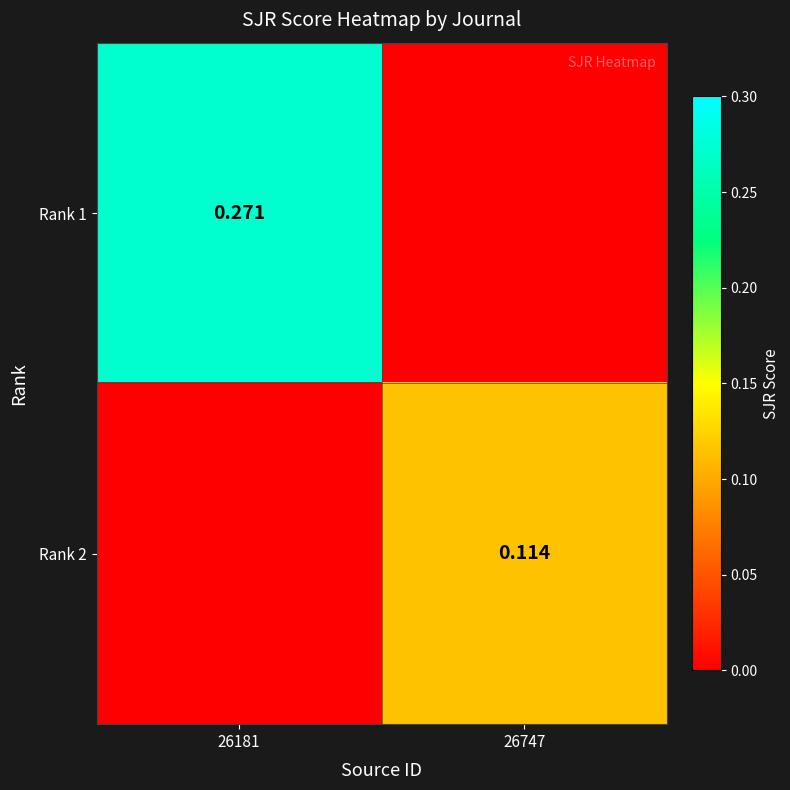

Is it true that Rank 1 equals 0.0 at 26747?

True